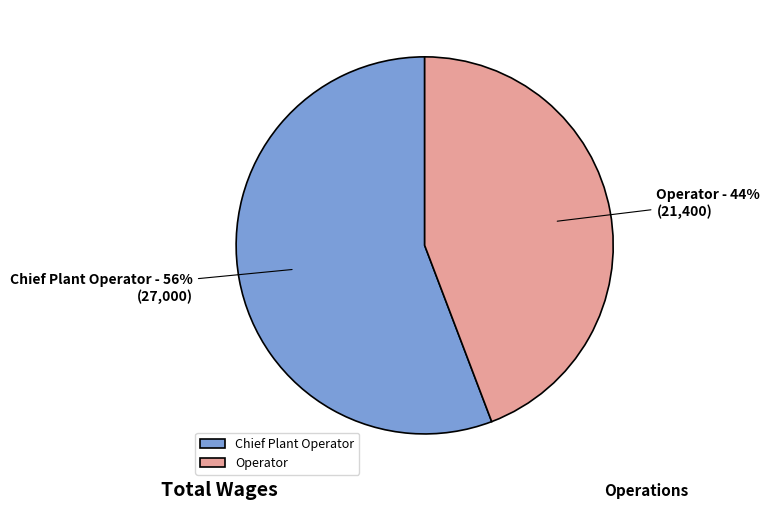

Is it true that Chief Plant Operator is 61% of the pie?

False